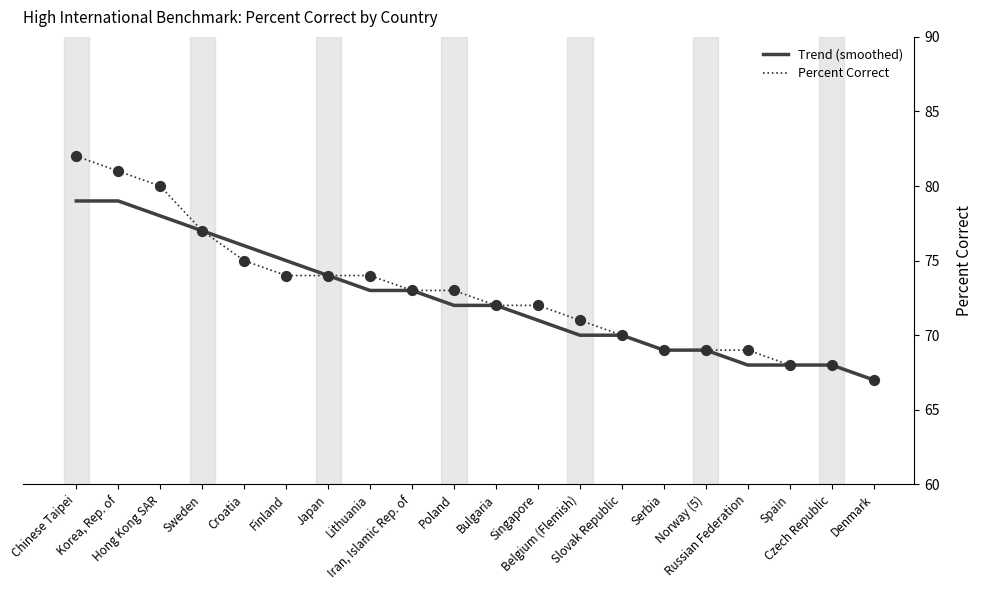

Is the value of Trend (smoothed) at Russian Federation greater than the value of Percent Correct at Finland?

No